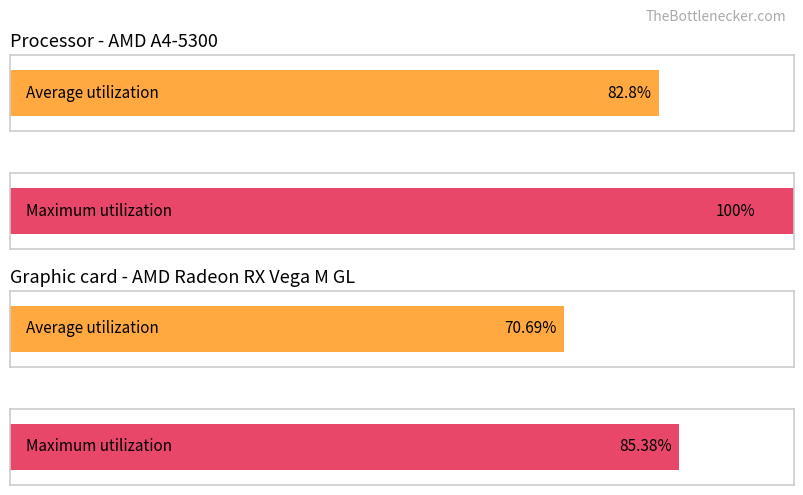

What are all the series names shown in the legend?

Average utilization, Maximum utilization